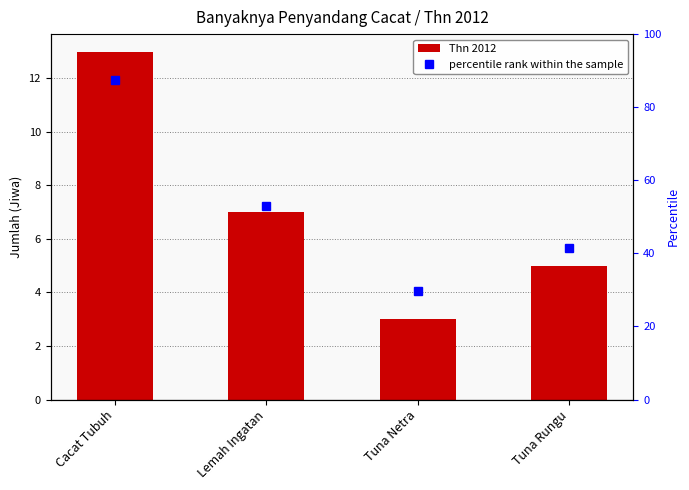

What is the change in value from Lemah Ingatan to Tuna Netra?

-4